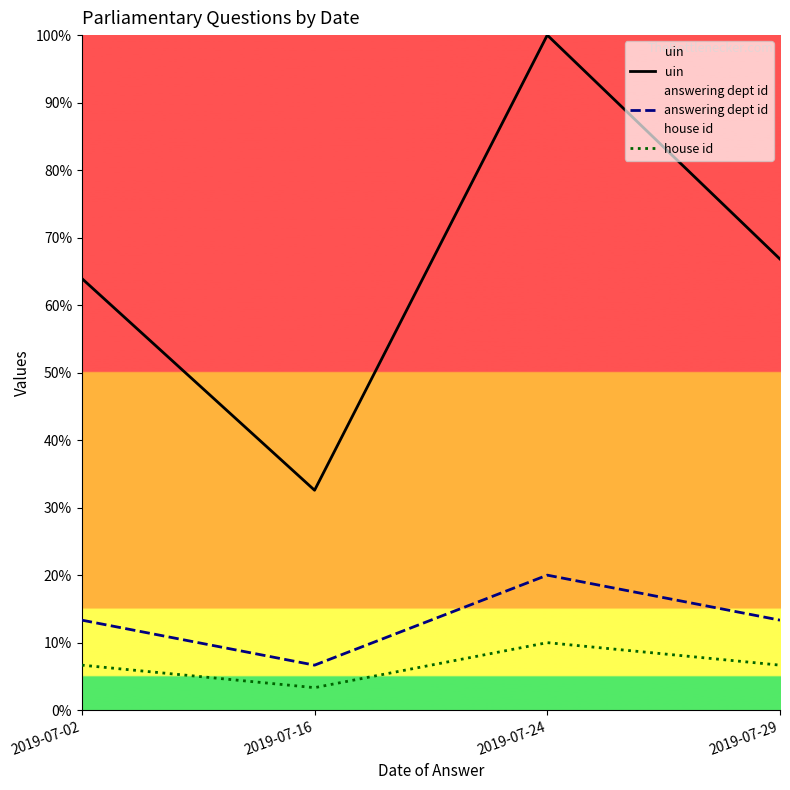

What is the approximate value of house id at 2019-07-24?

10.0